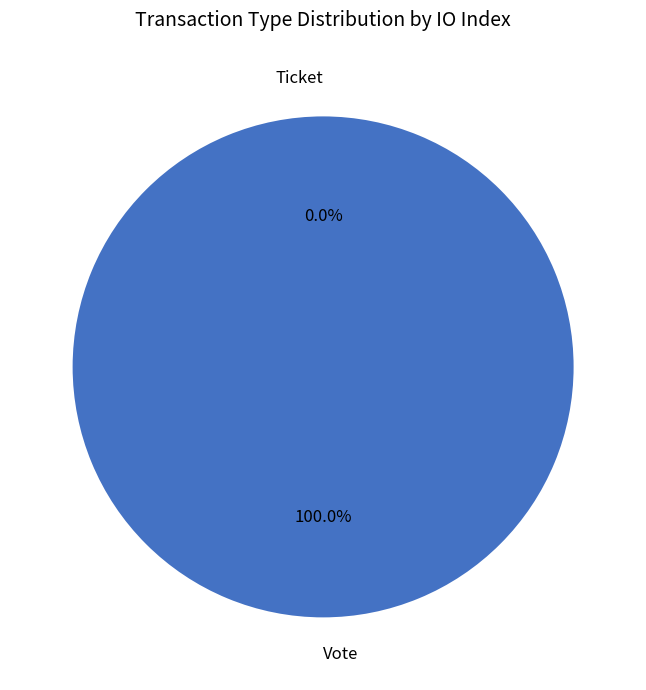

What is the change in value from Vote to Ticket?

-1